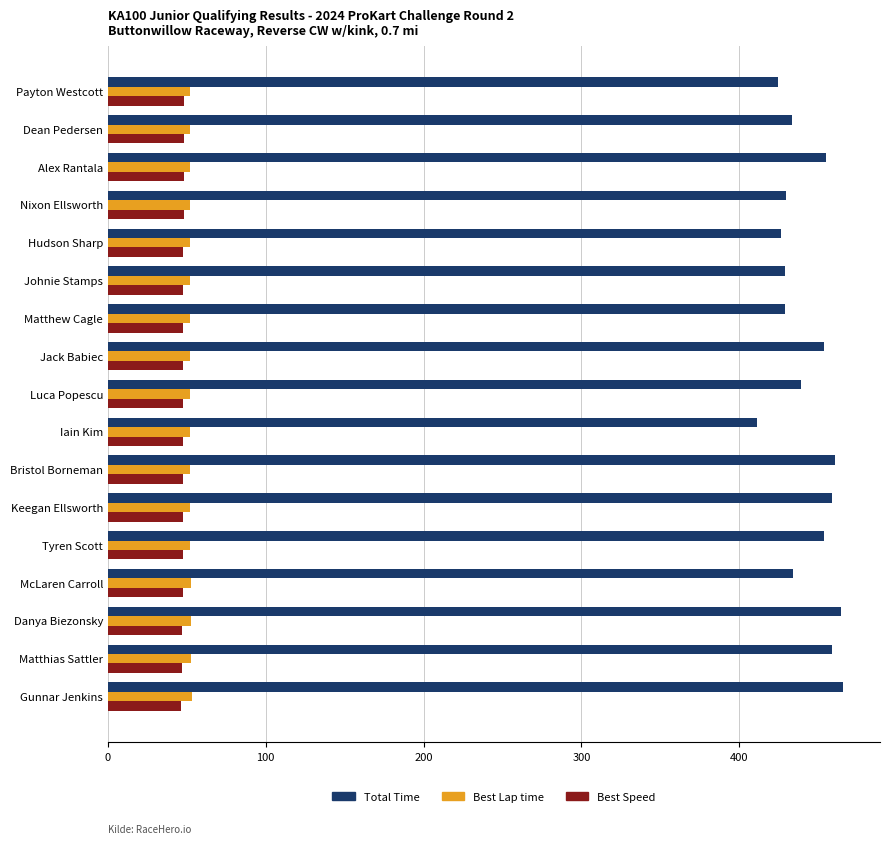

What is the maximum value for Best Speed?

48.0